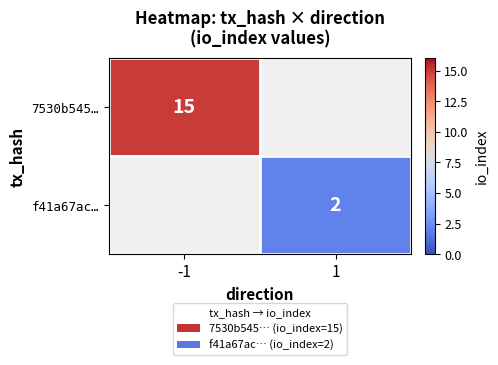

True or false: f41a67ac… has a value of 2 at 1.

True